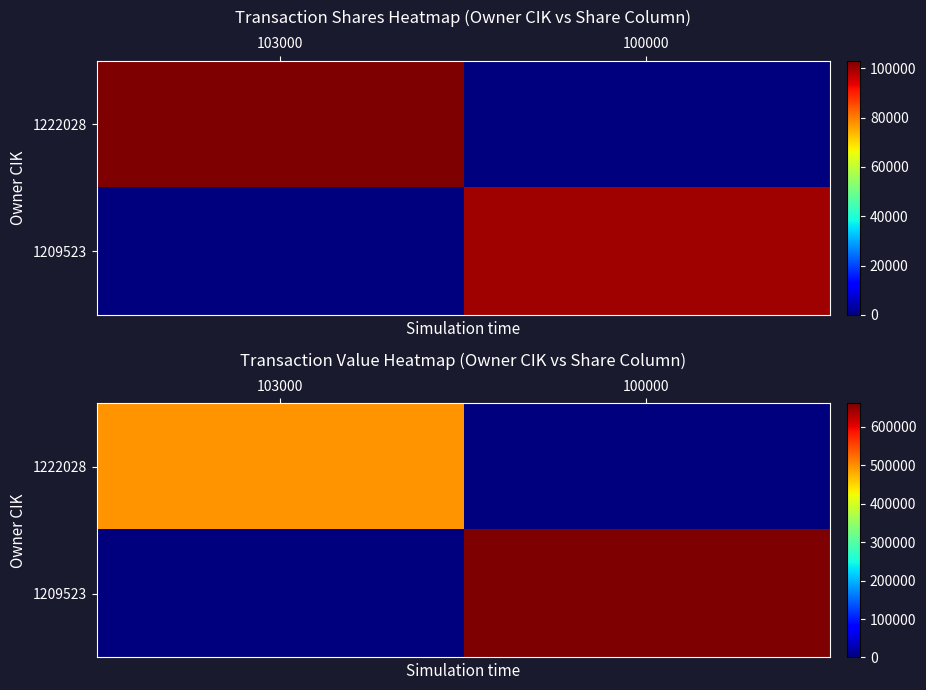

Rank the series by their maximum value, from lowest to highest.

1222028, 1209523